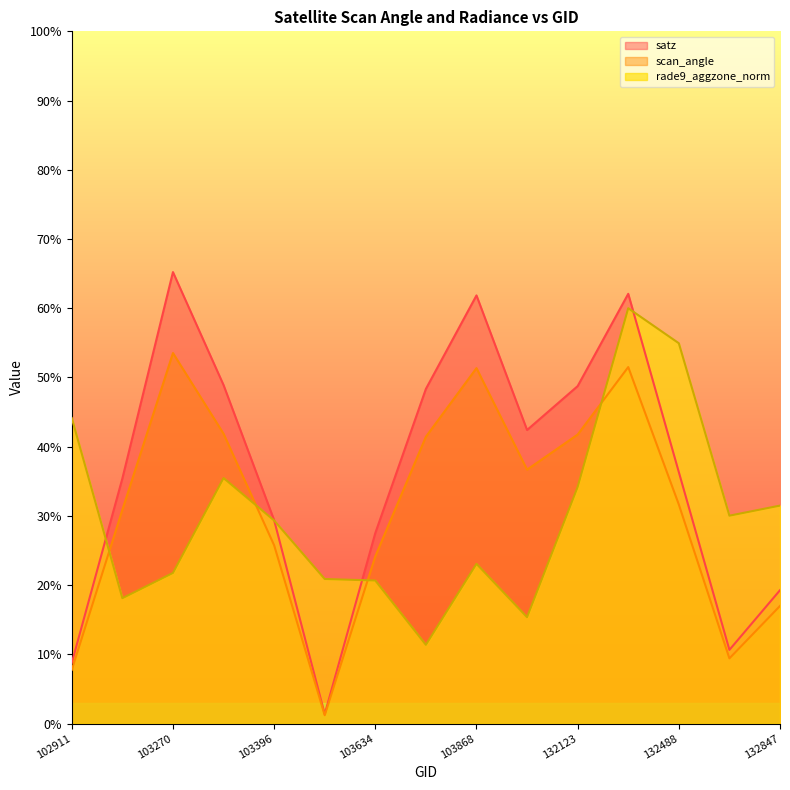

What is the difference between the maximum and minimum values in the scan_angle series?

52.3